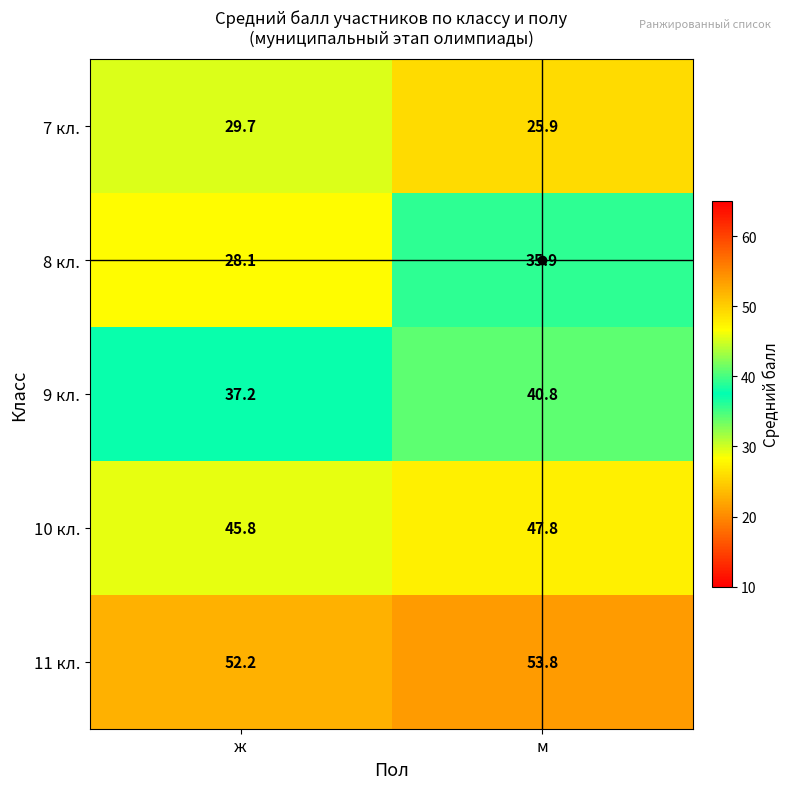

At which label is 9 кл. closest to 39?

ж